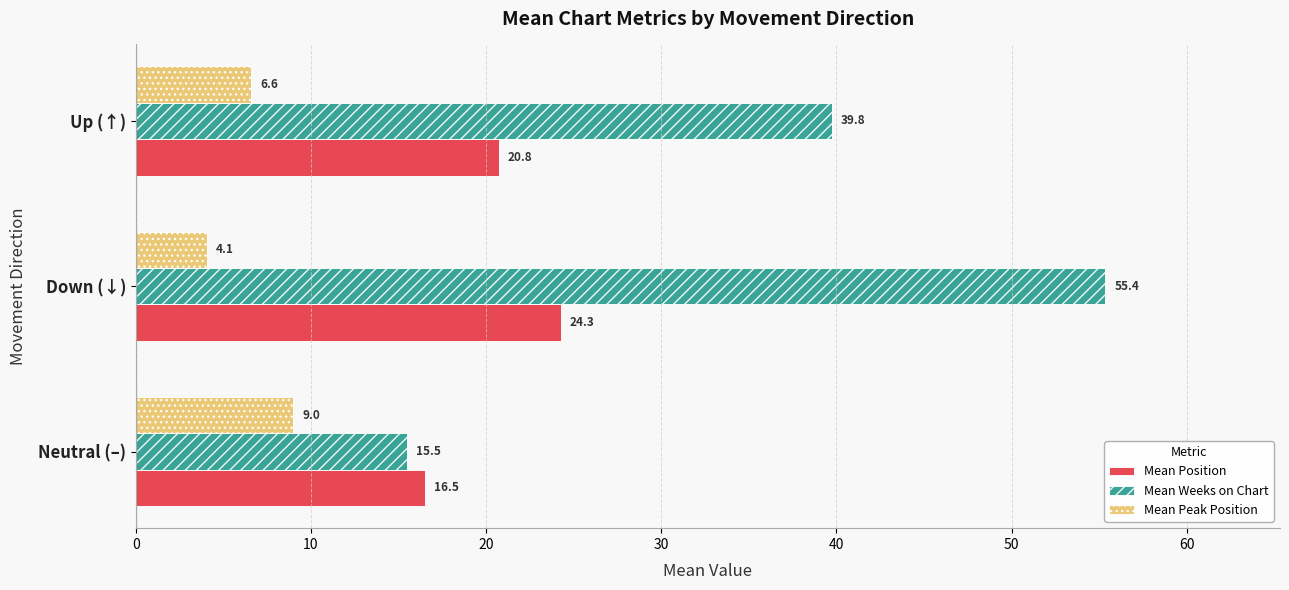

Between Neutral (–) and Up (↑), which series saw the biggest shift?

Mean Weeks on Chart